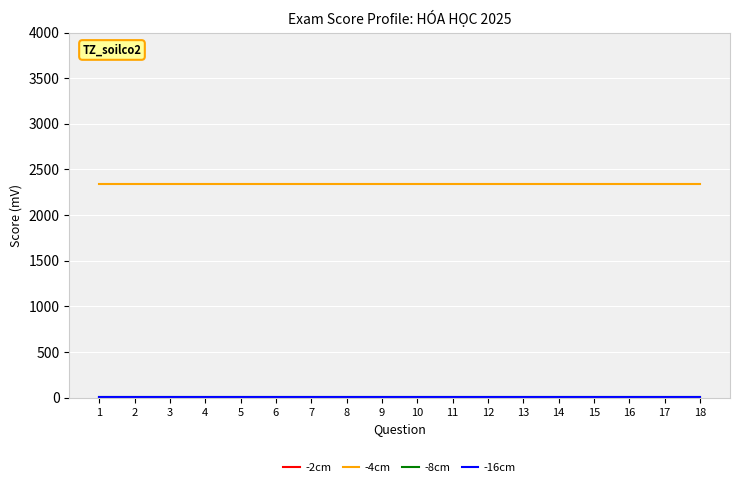

Which series has the largest total across all categories?

-4cm